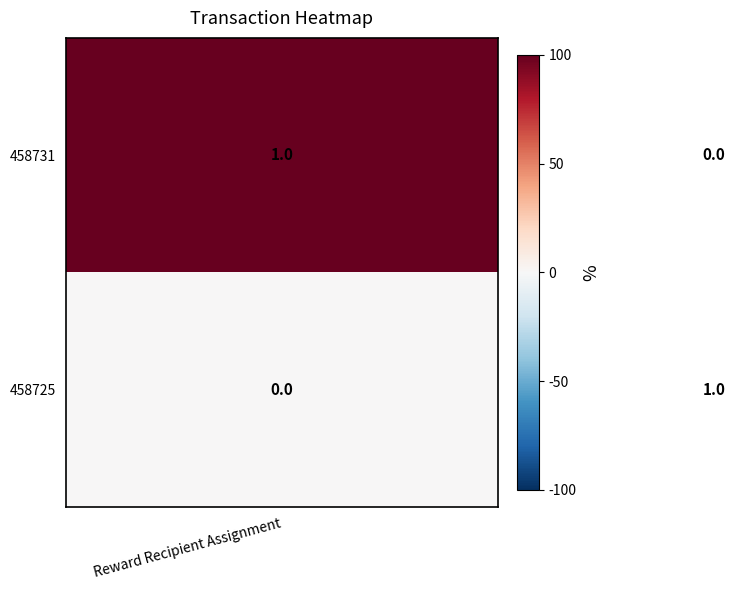

Reading right to left, list all the values displayed in this chart.

458731: 0	1
458725: 1	0